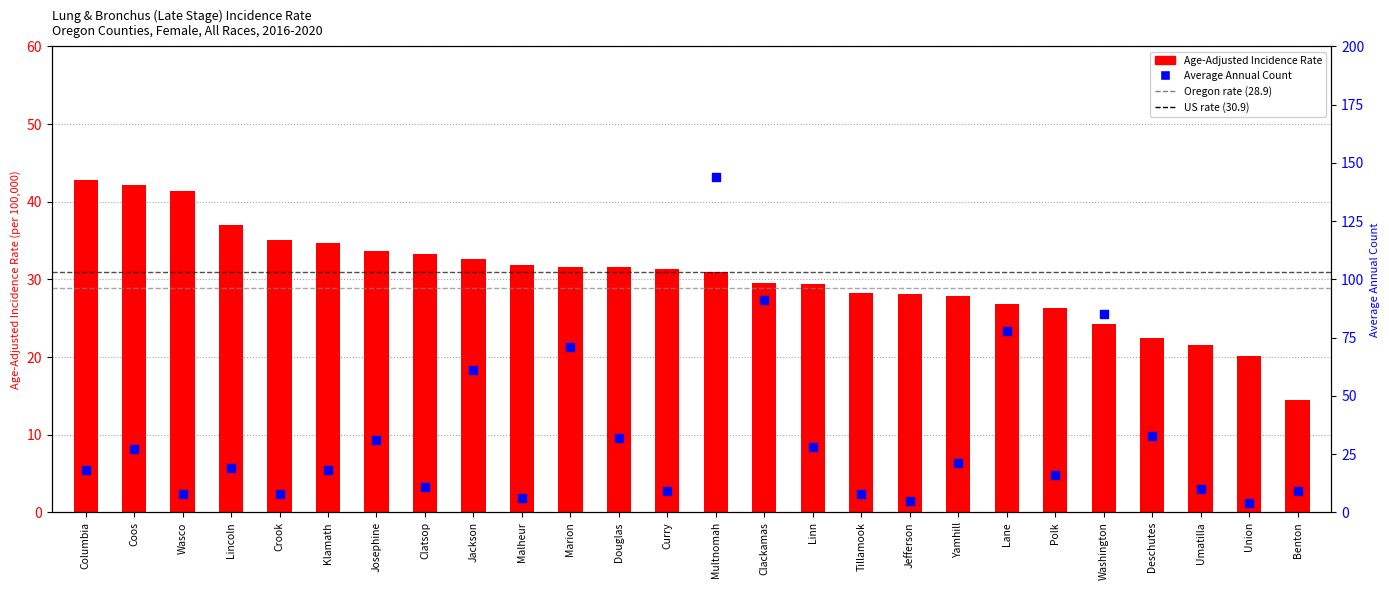

What are all the series names shown in the legend?

Age-Adjusted Incidence Rate, Average Annual Count